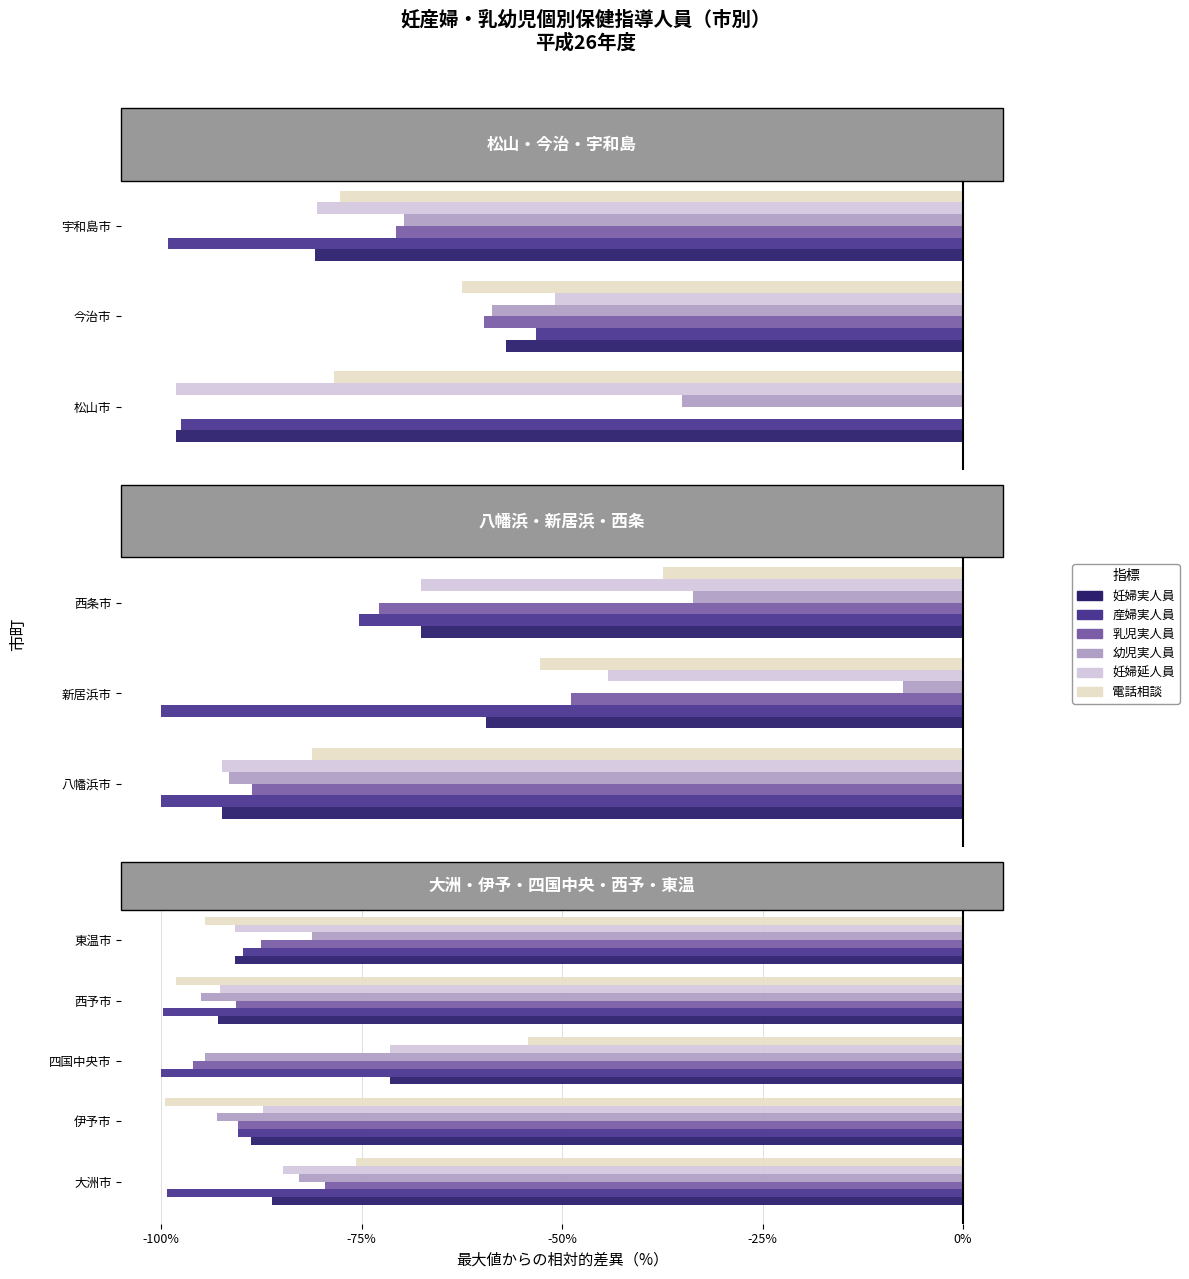

How many data points in 産婦実人員 are less than -99?

3